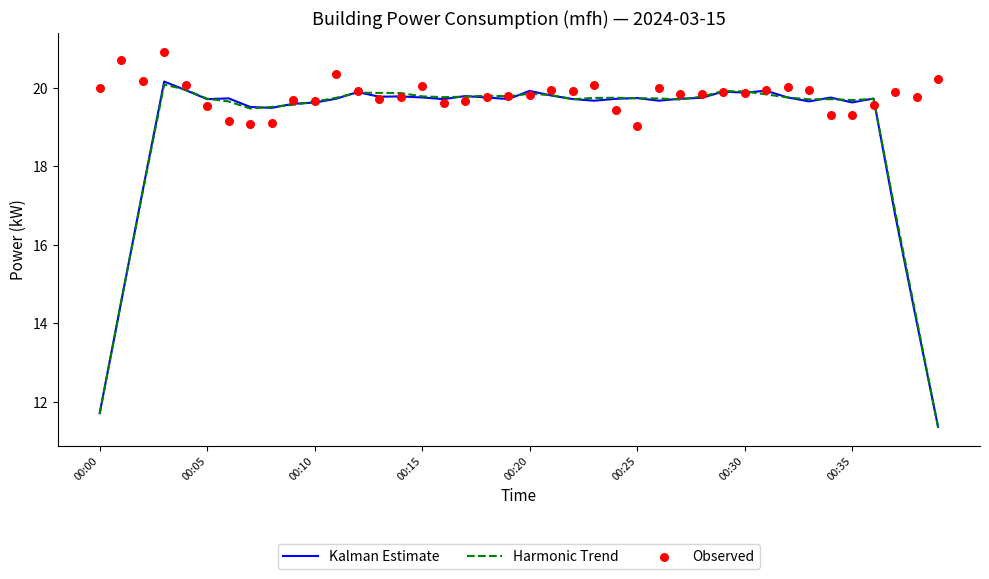

True or false: Kalman Estimate has a value of 5.3 at 00:30.

False